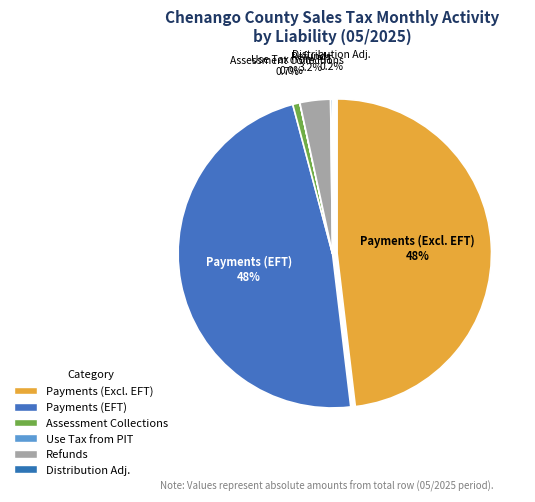

How many slices are in this pie chart?

6